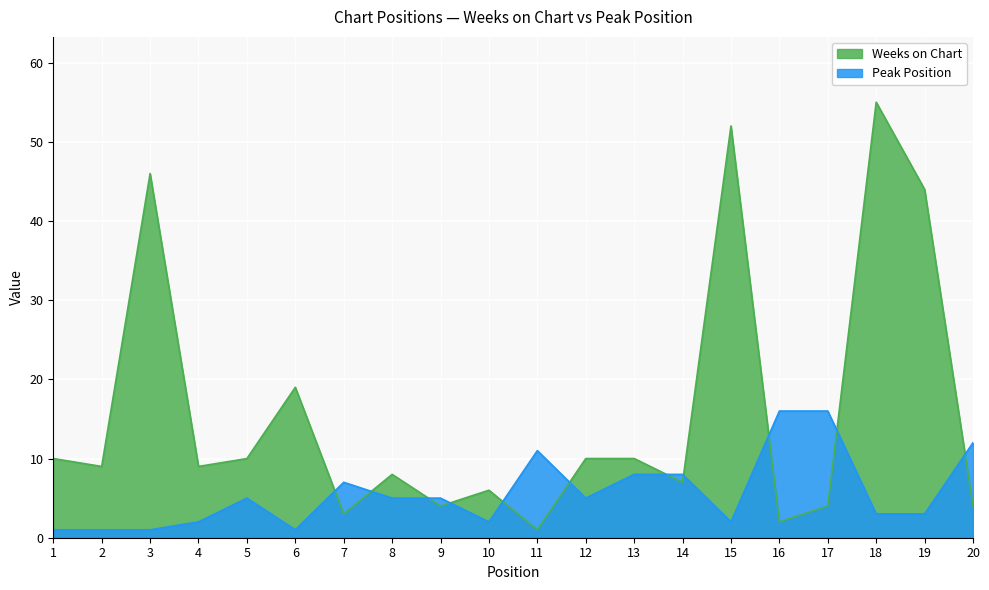

List the labels in order of Peak Position value, smallest first.

1, 2, 3, 6, 4, 10, 15, 18, 19, 5, 8, 9, 12, 7, 13, 14, 11, 20, 16, 17